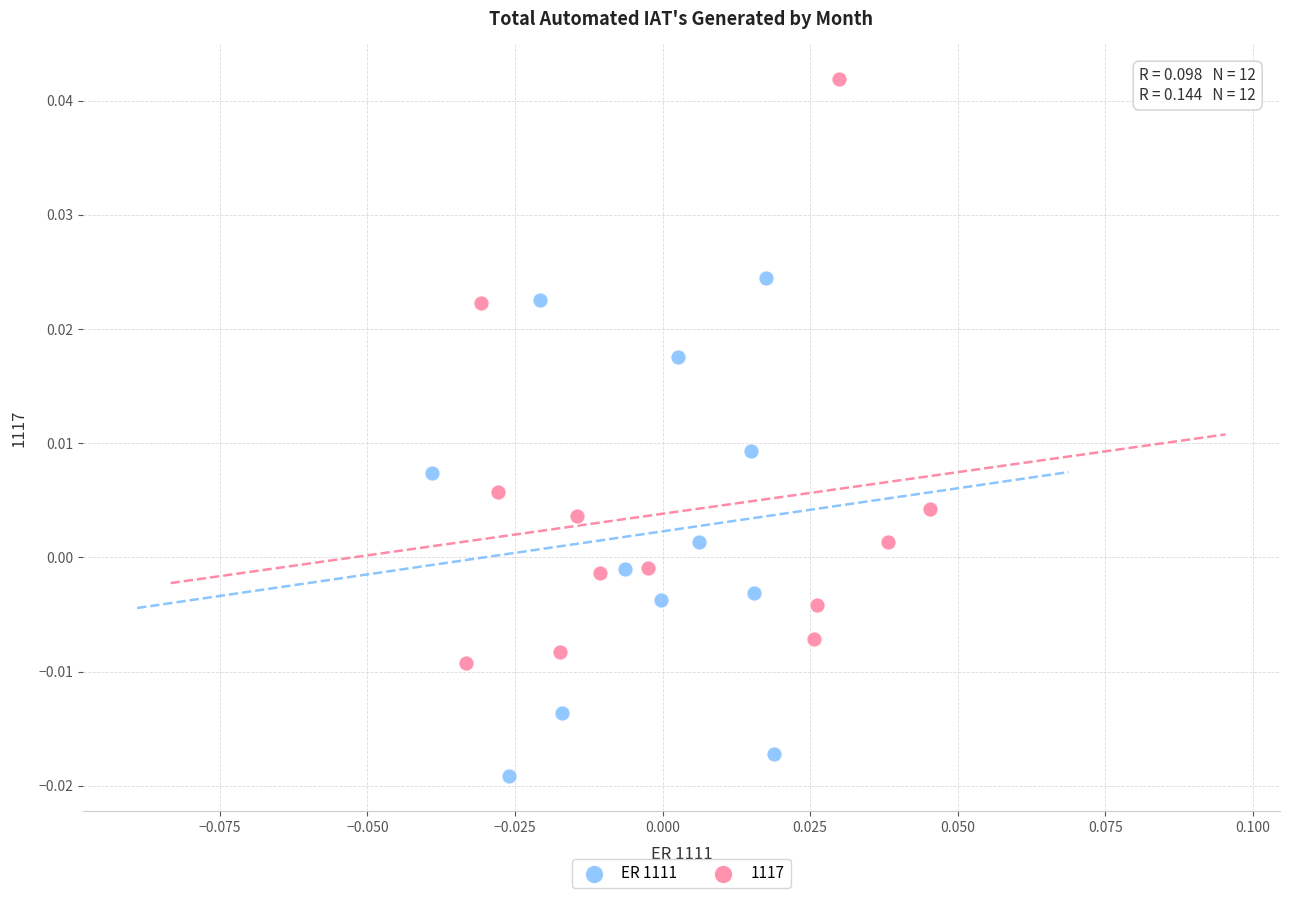

Which series contains the lowest Y value?

ER 1111